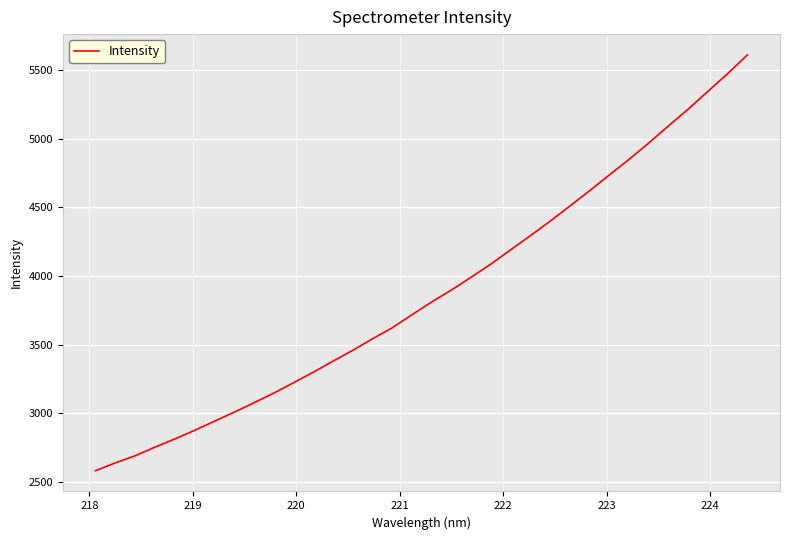

What is the greatest value displayed?

5611.0